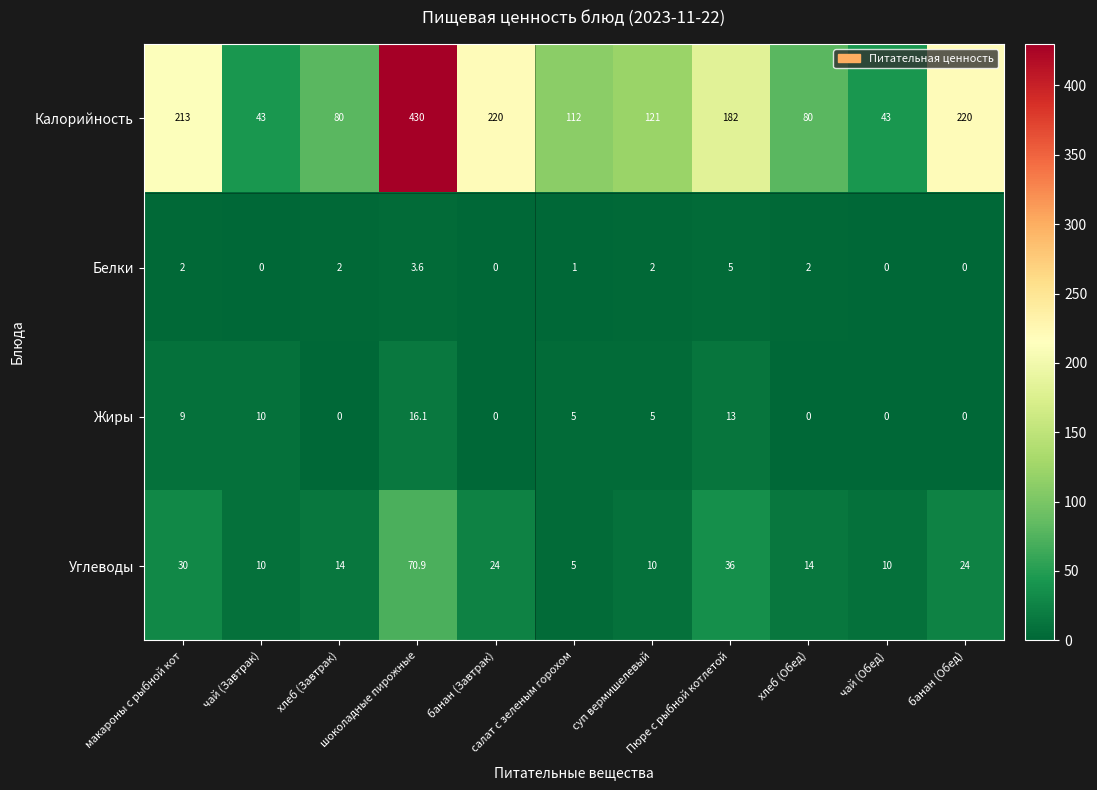

What is the sum of all Калорийность values?

1744.0